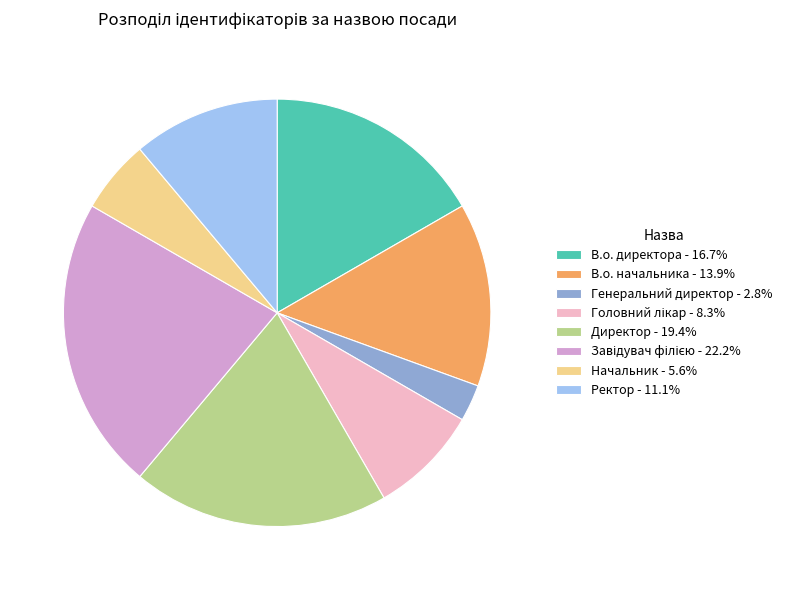

Which has a higher value, Ректор or В.о. начальника?

В.о. начальника